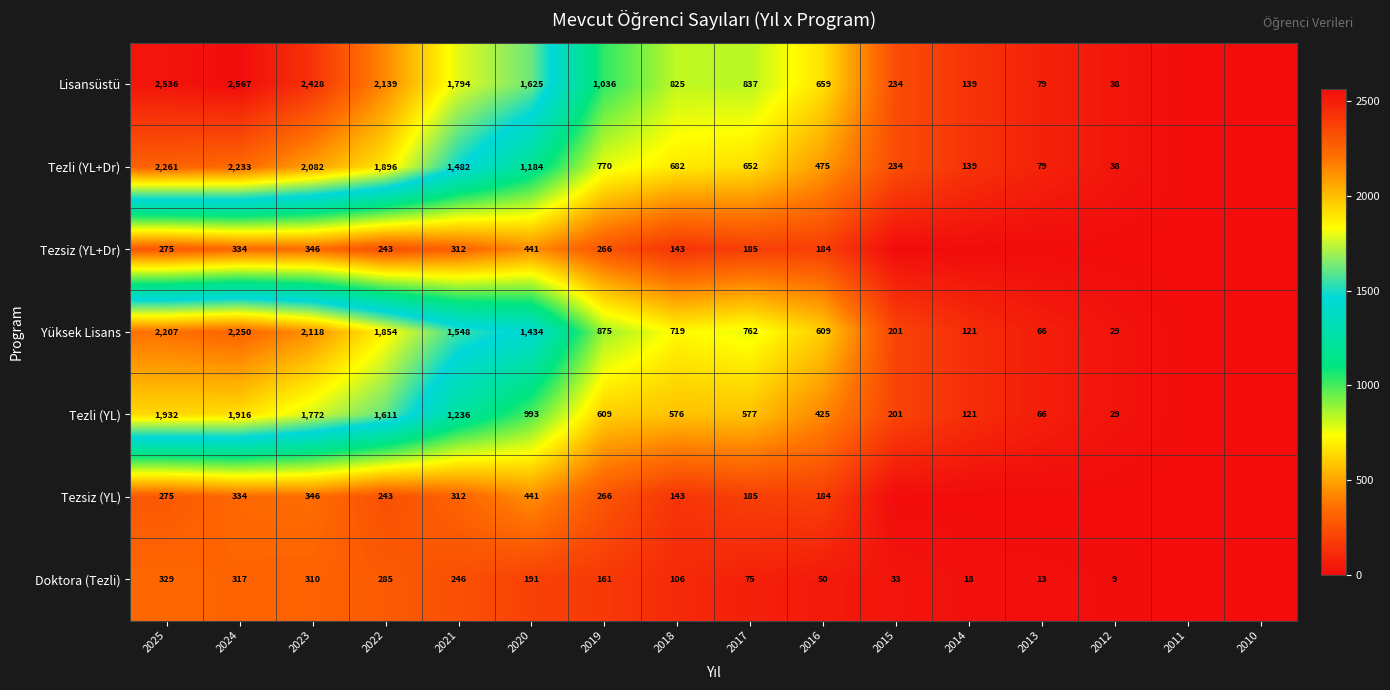

What is the total value across all series at 2017?

3273